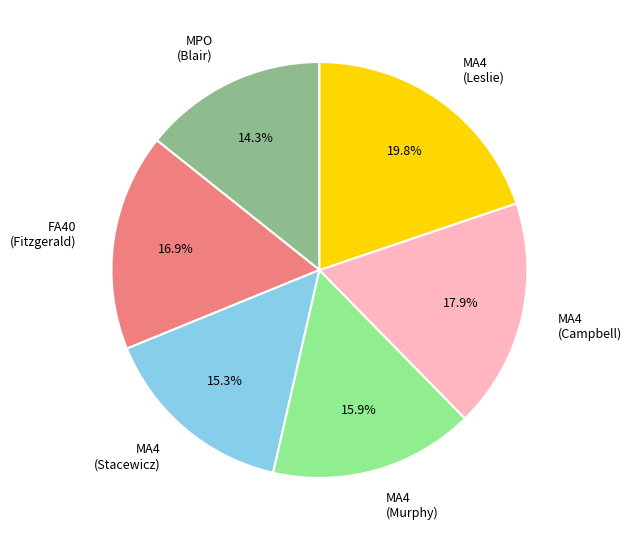

What is the smallest slice in the pie chart?

MPO (Blair)